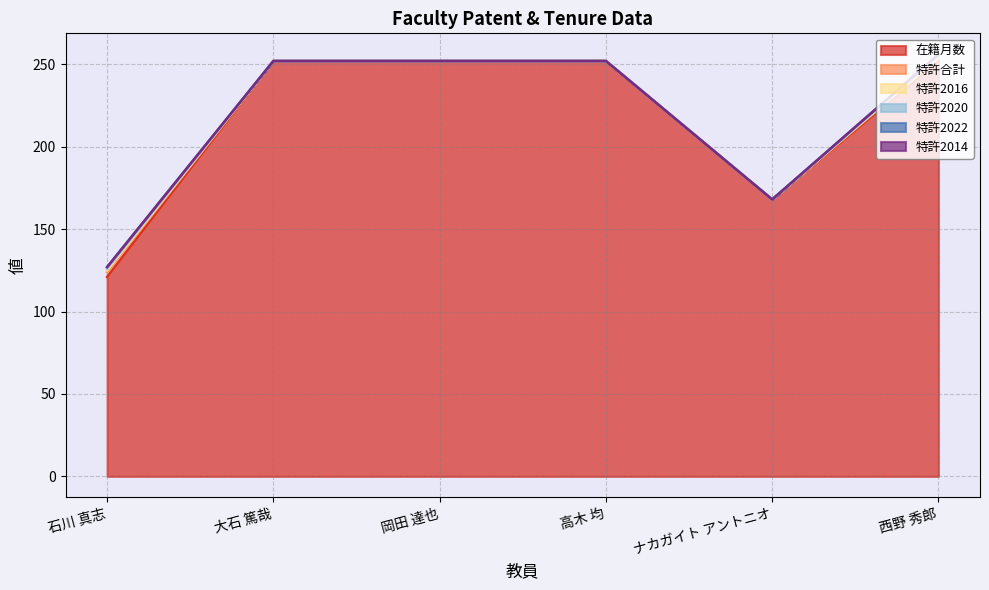

How many values in the 在籍月数 series are below 252?

2